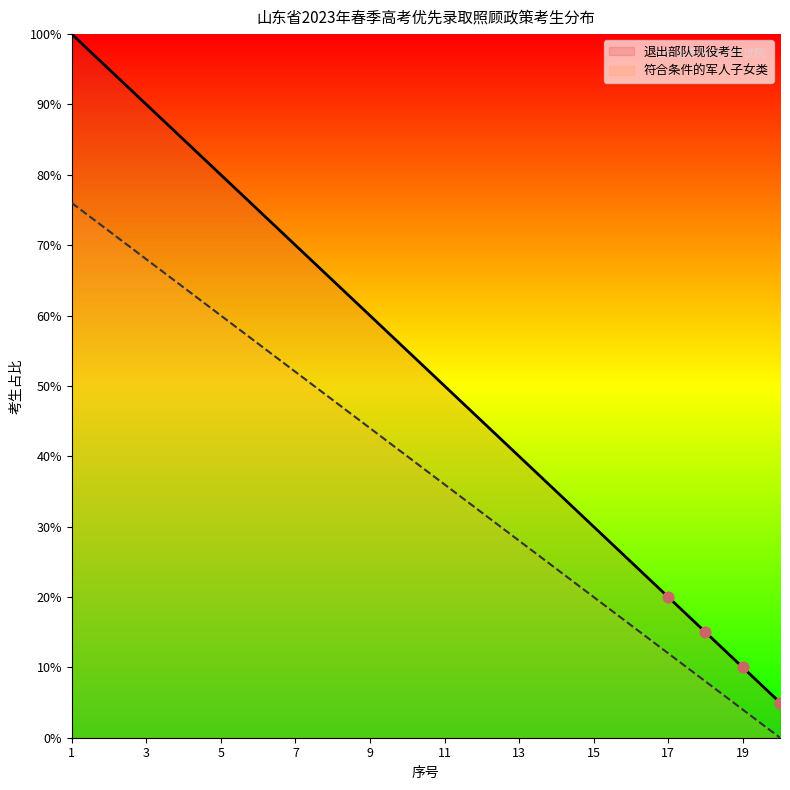

Which series contains the lowest Y value?

符合条件的军人子女类